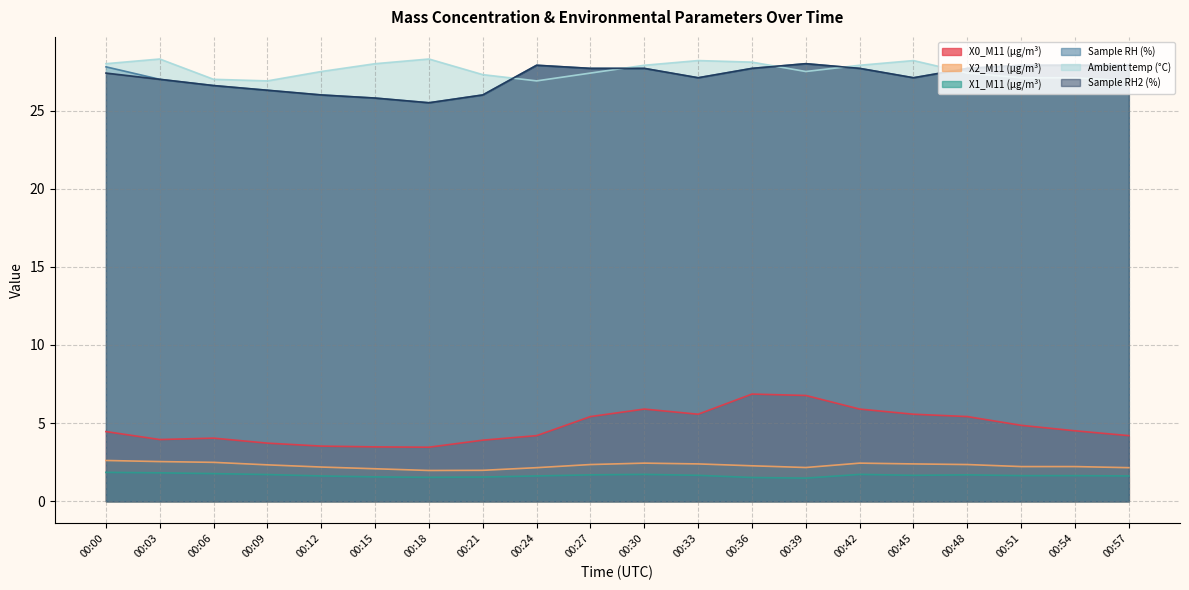

The value of Sample RH (%) at 00:27 is 27.7. True or false?

True